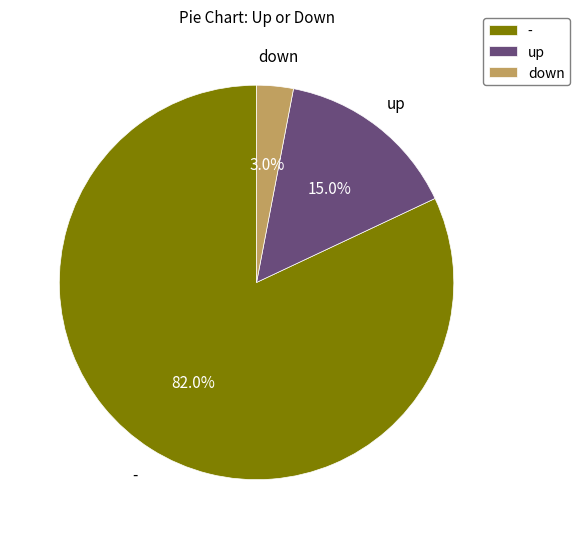

Rank the categories by value from lowest to highest.

down, up, -